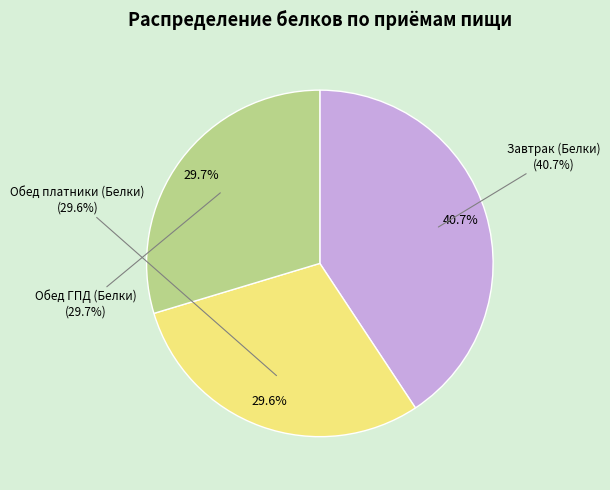

How much of the chart is everything except Обед ГПД (Белки)?

70.3%